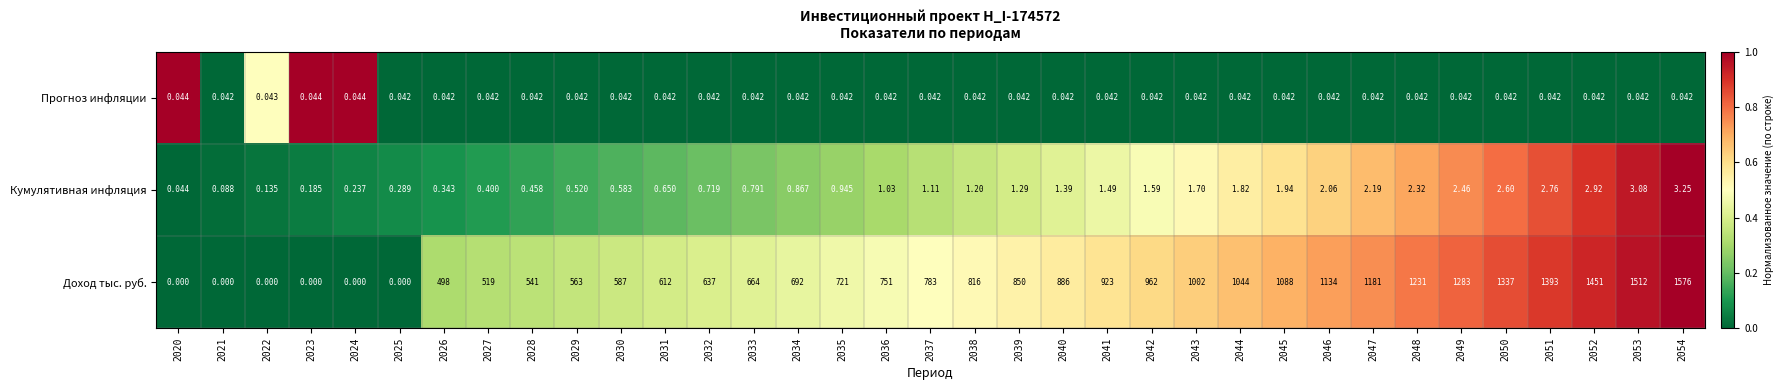

Which series has the largest range (max minus min)?

Доход тыс. руб.